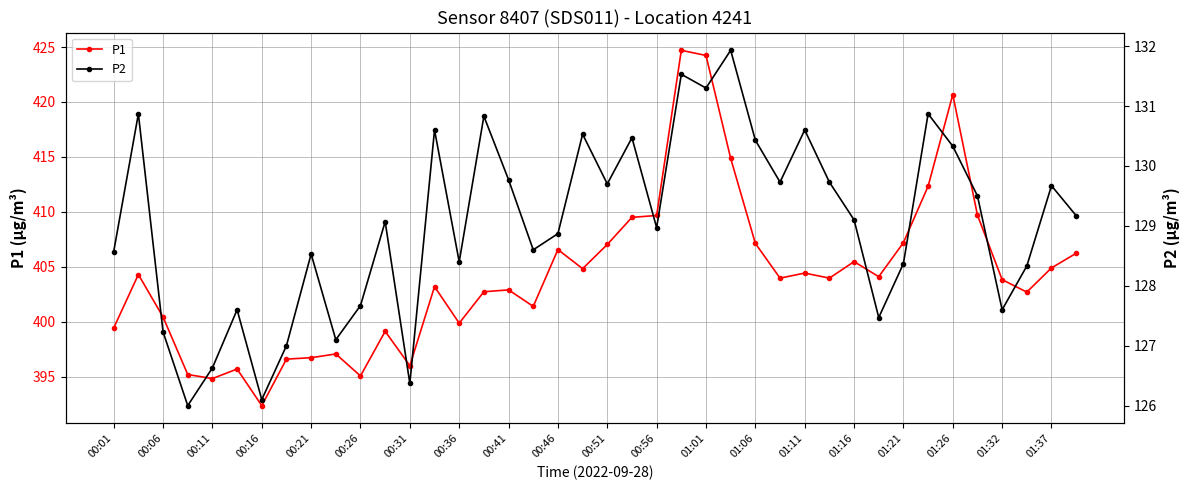

What is the minimum value shown in the chart?

126.0